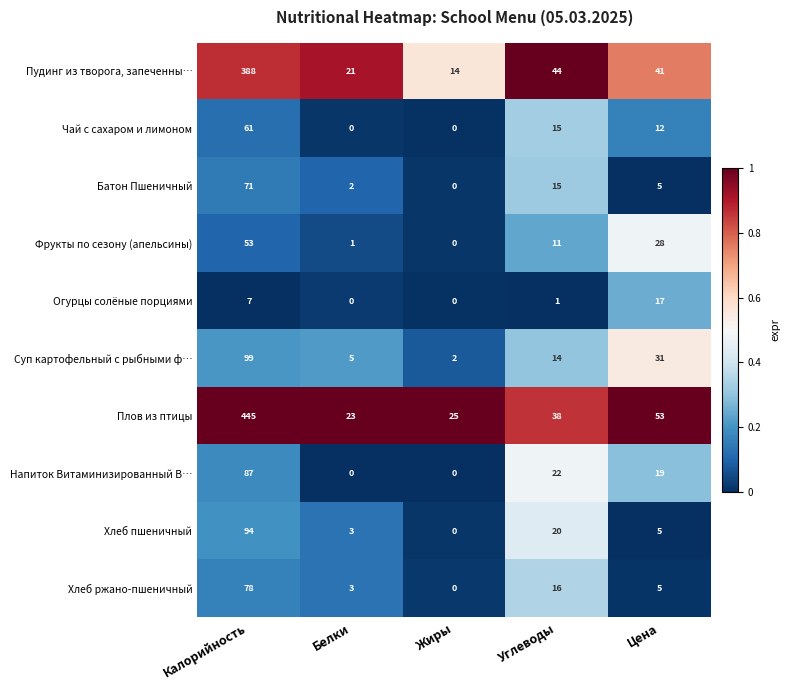

What is the difference between the Пудинг из творога, запеченны… values at Белки and Цена?

20